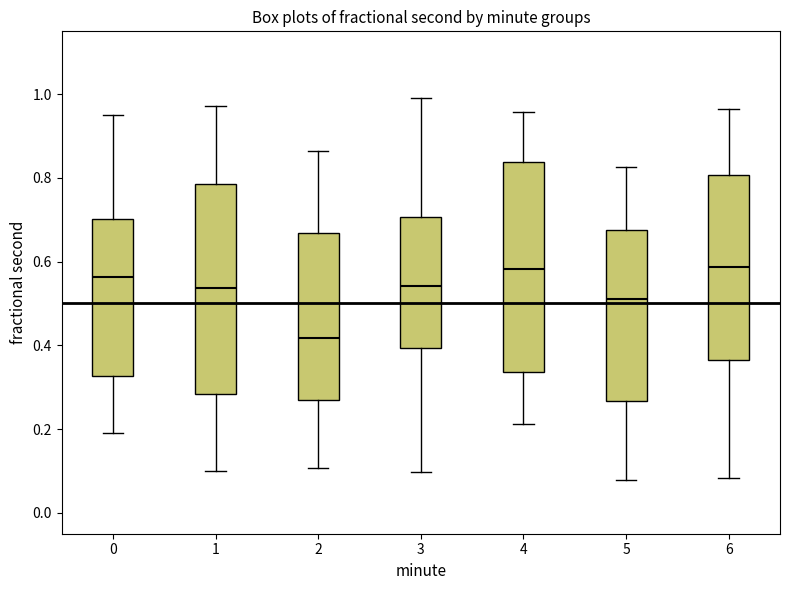

Where does the upper whisker of the box at x = 4 end on the y-axis? The values are not printed on the chart, so give them approximately, as read against the axis.

0.96